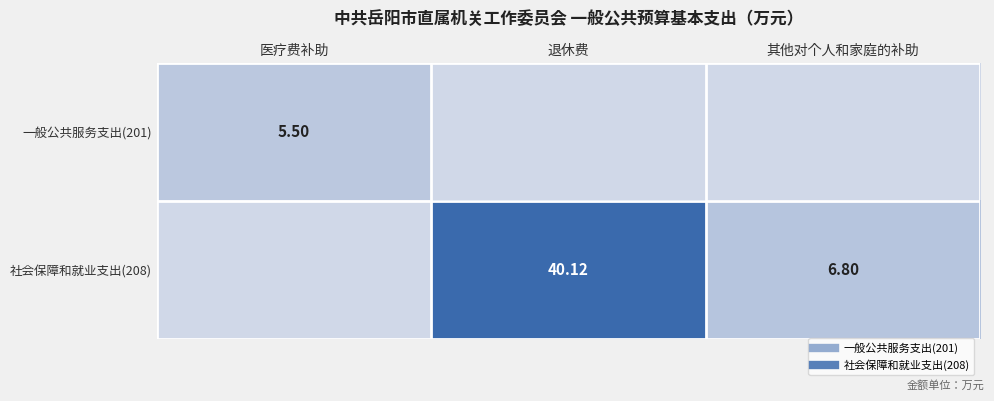

Which series has the largest range (max minus min)?

社会保障和就业支出(208)